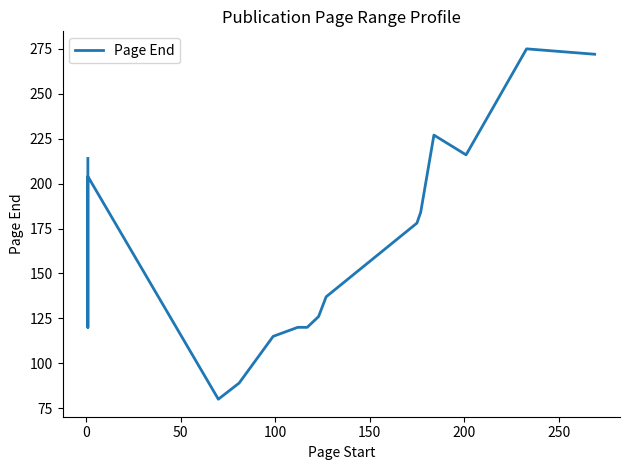

What is the difference between the second highest and second lowest values?

183